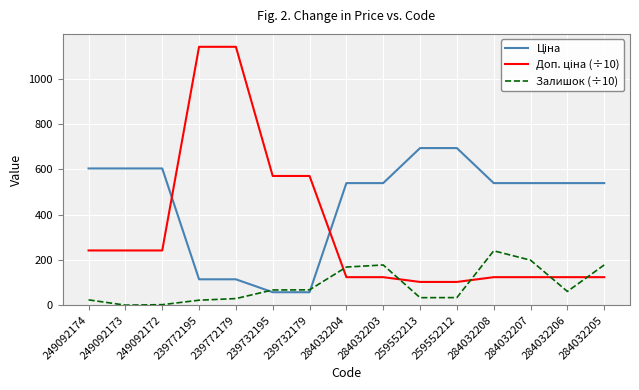

What is the total value across all series at 284032205?

840.0